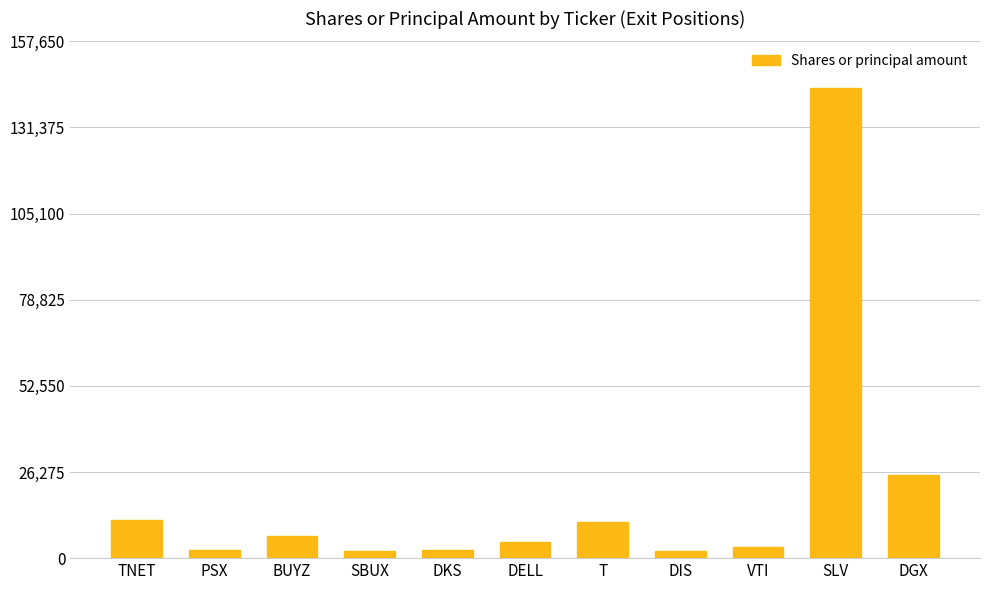

What is the value of the 7th bar from the left?

10994